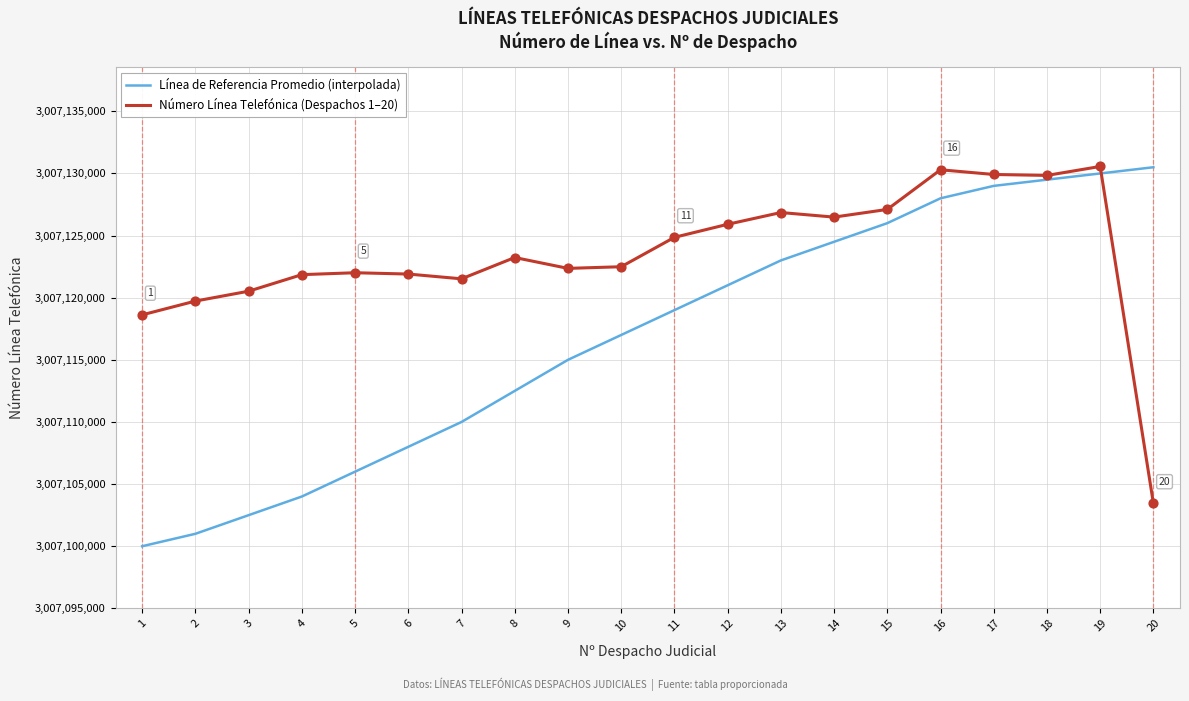

At how many categories does at least one series exceed 3007127617?

5